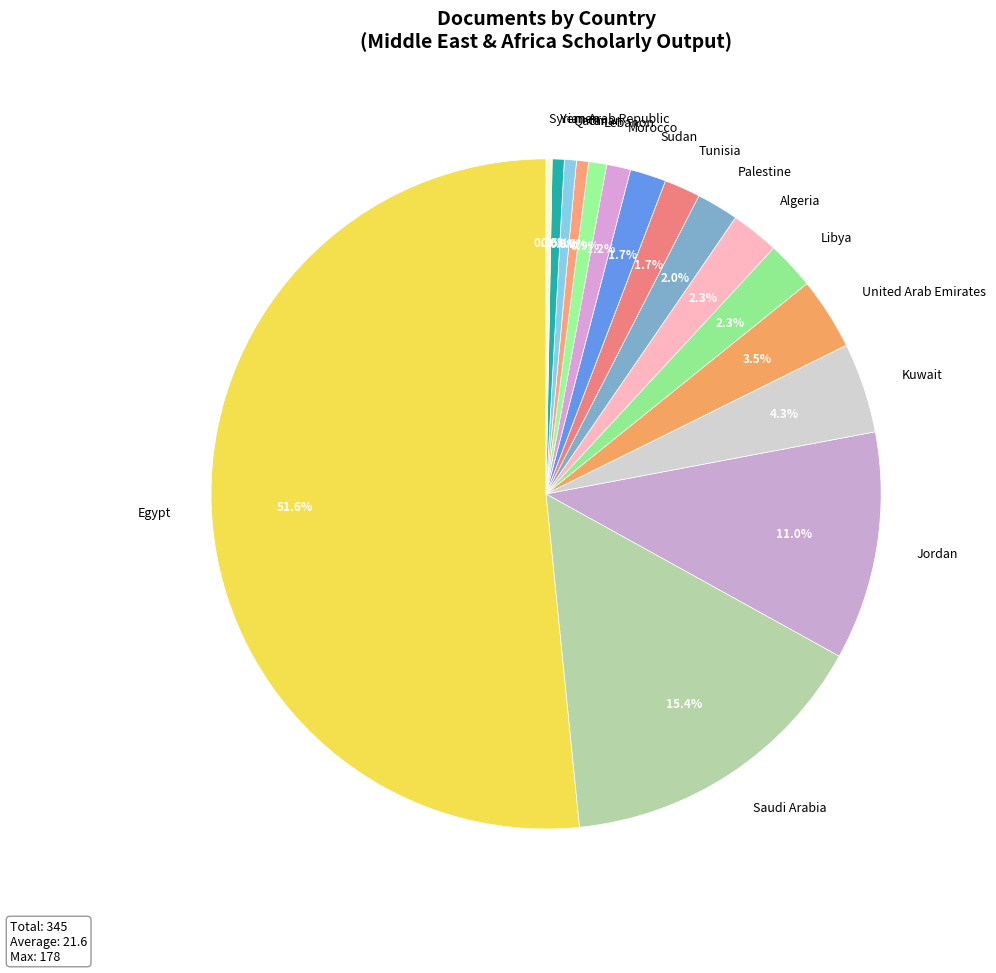

Is the sum of Palestine and Kuwait greater than half?

No